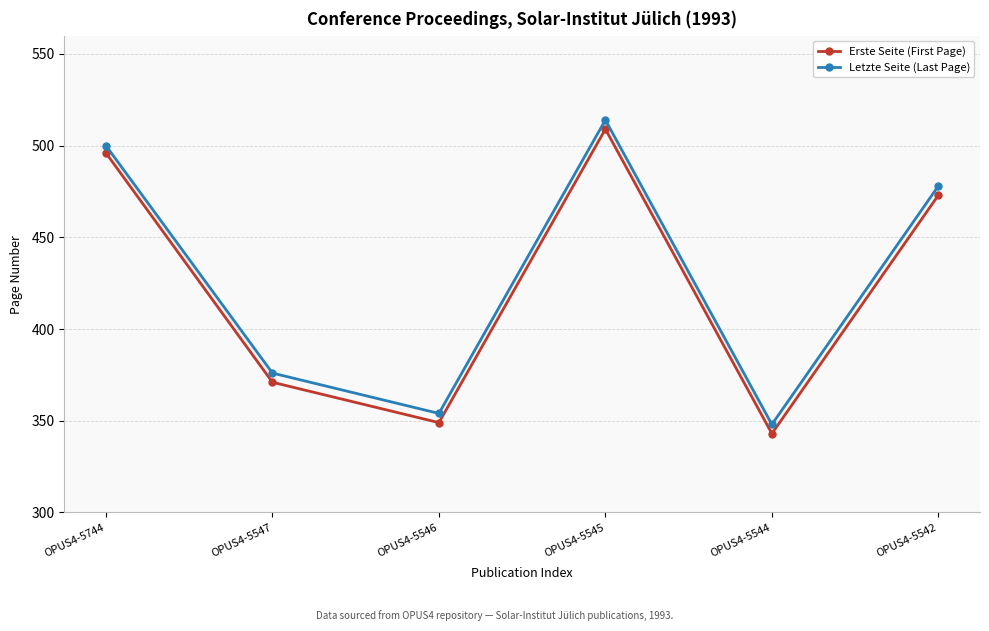

Read the Erste Seite (First Page) value at OPUS4-5542.

473